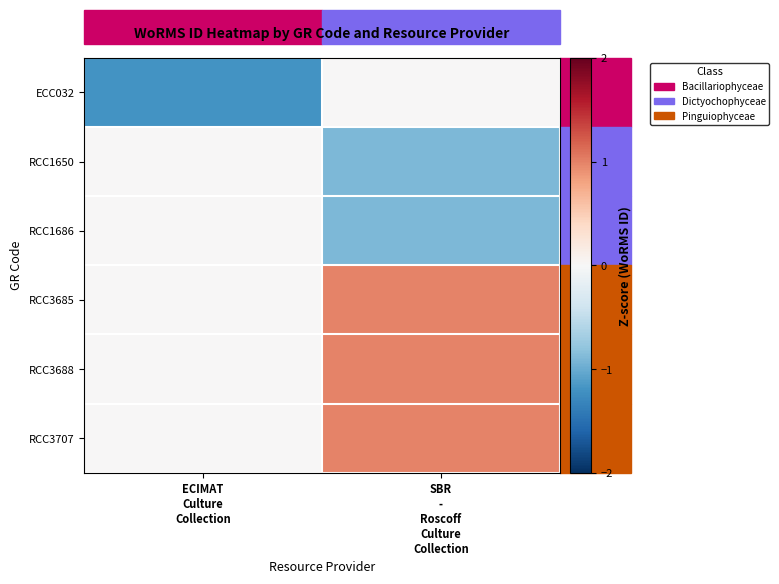

Reading left to right, transcribe all the data shown in this chart.

ECC032: ECIMAT
Culture
Collection=-1.2	SBR
-
Roscoff
Culture
Collection=0.0
RCC1650: ECIMAT
Culture
Collection=0.0	SBR
-
Roscoff
Culture
Collection=-0.9
RCC1686: ECIMAT
Culture
Collection=0.0	SBR
-
Roscoff
Culture
Collection=-0.9
RCC3685: ECIMAT
Culture
Collection=0.0	SBR
-
Roscoff
Culture
Collection=1.0
RCC3688: ECIMAT
Culture
Collection=0.0	SBR
-
Roscoff
Culture
Collection=1.0
RCC3707: ECIMAT
Culture
Collection=0.0	SBR
-
Roscoff
Culture
Collection=1.0